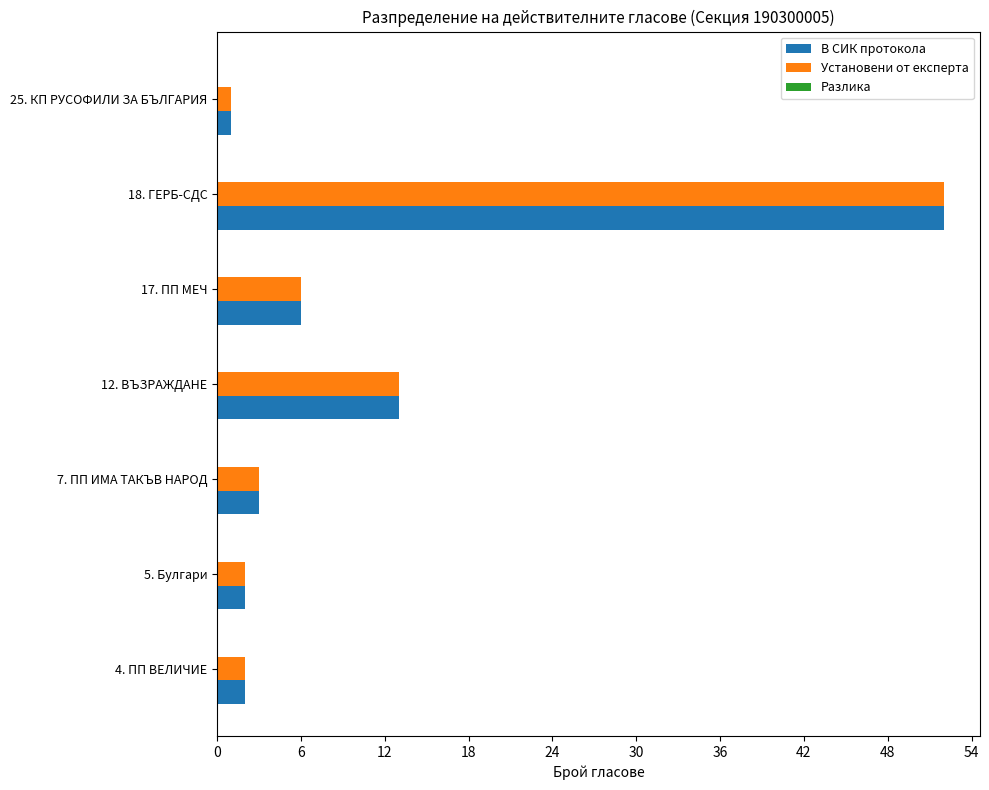

What is the sum of the Установени от експерта values at 7. ПП ИМА ТАКЪВ НАРОД and 18. ГЕРБ-СДС?

55